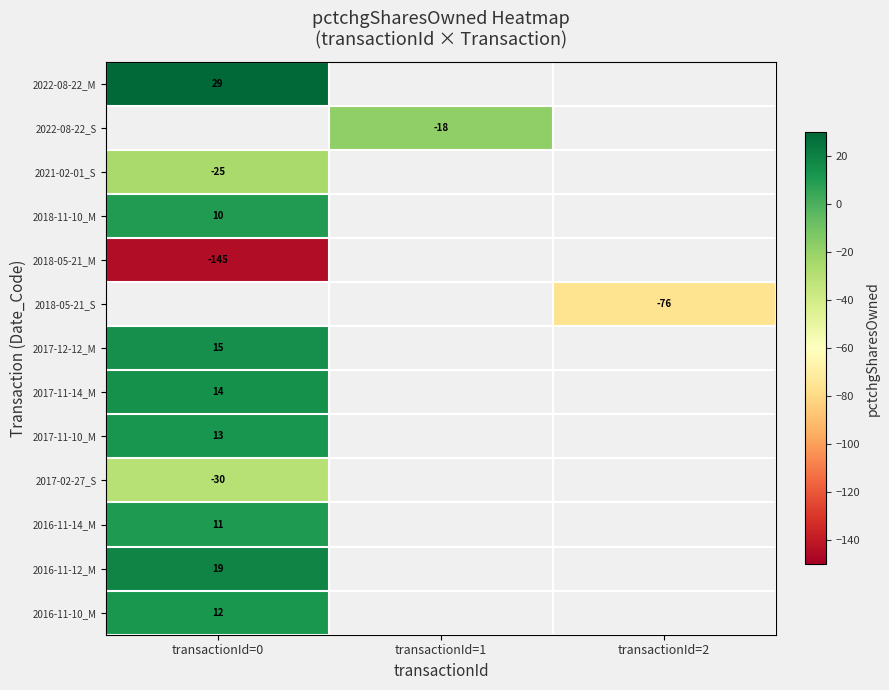

What is the maximum value shown in the chart?

29.0